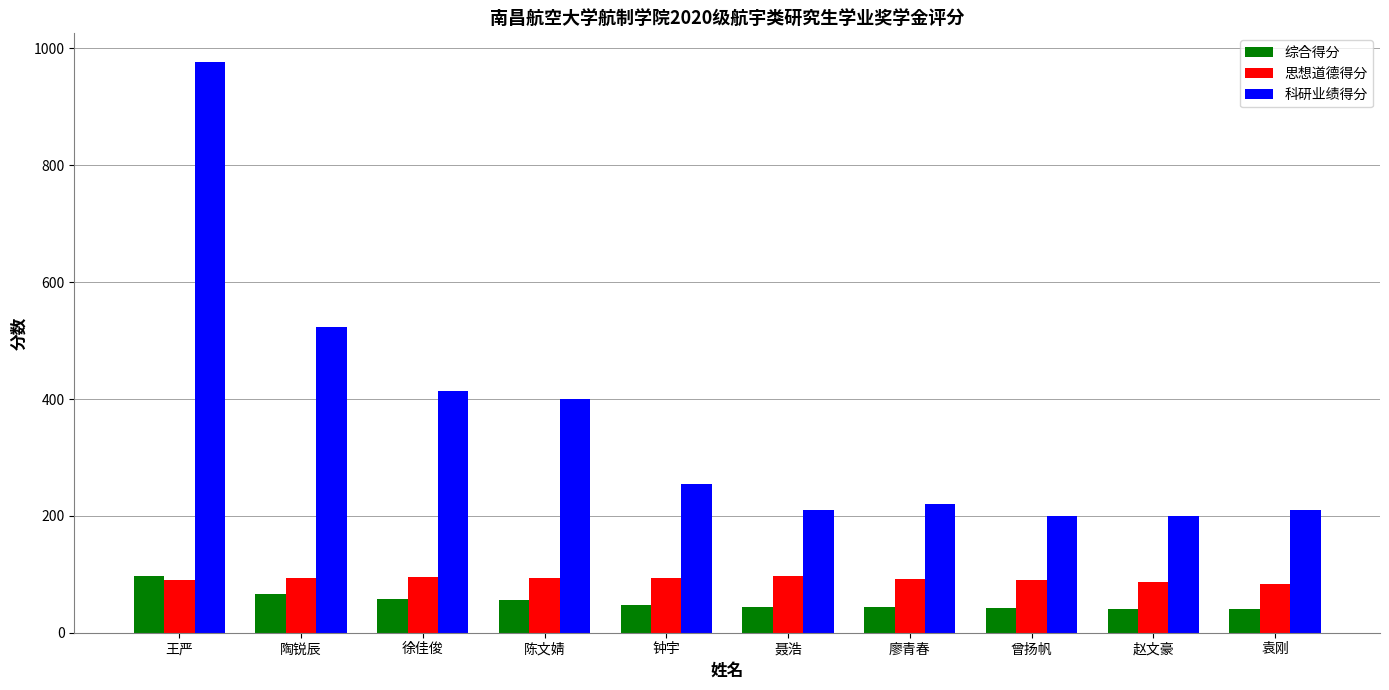

What is the minimum value for 综合得分?

40.2